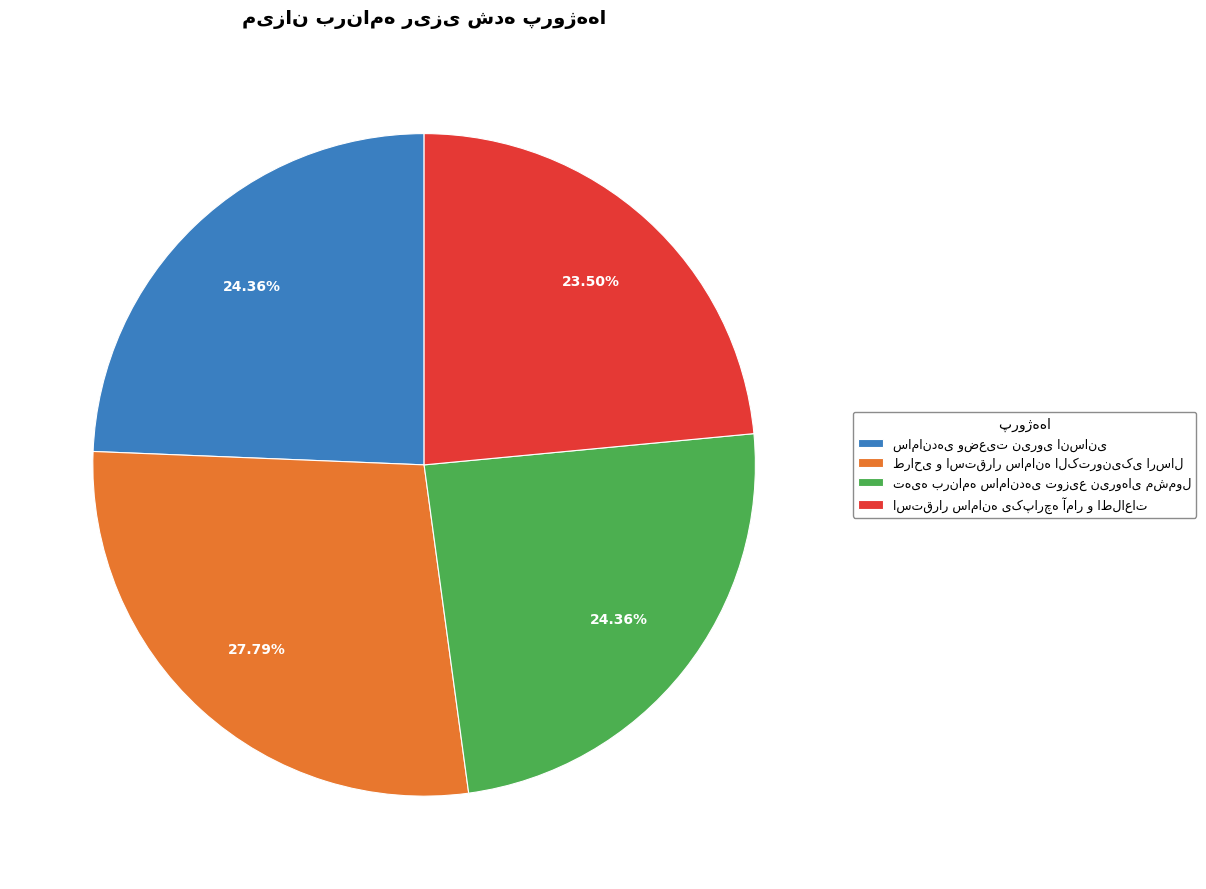

Count the number of slices in the pie.

4